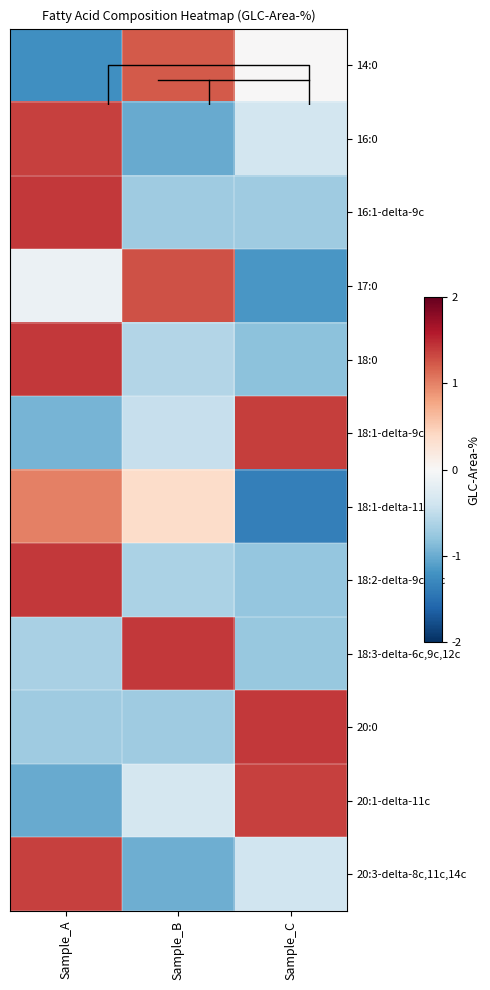

Between Sample_C and Sample_A, which is larger?

Sample_C